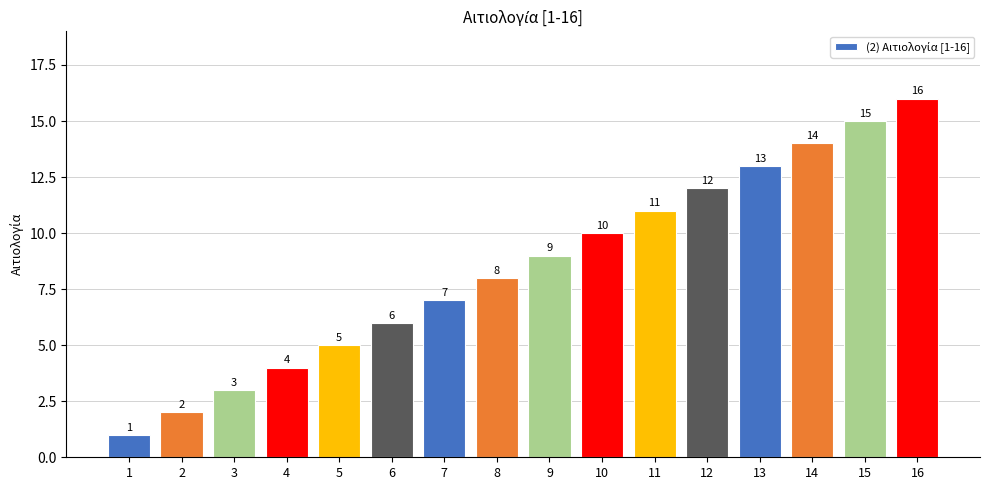

Is it true that the value at 12 is 12?

True